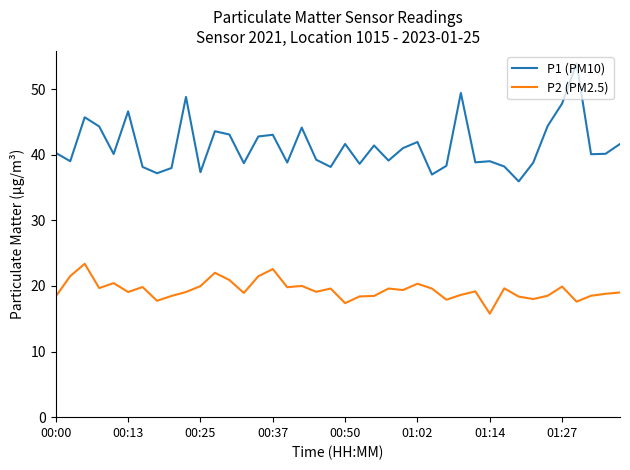

Rank the series by their average value, from lowest to highest.

P2 (PM2.5), P1 (PM10)